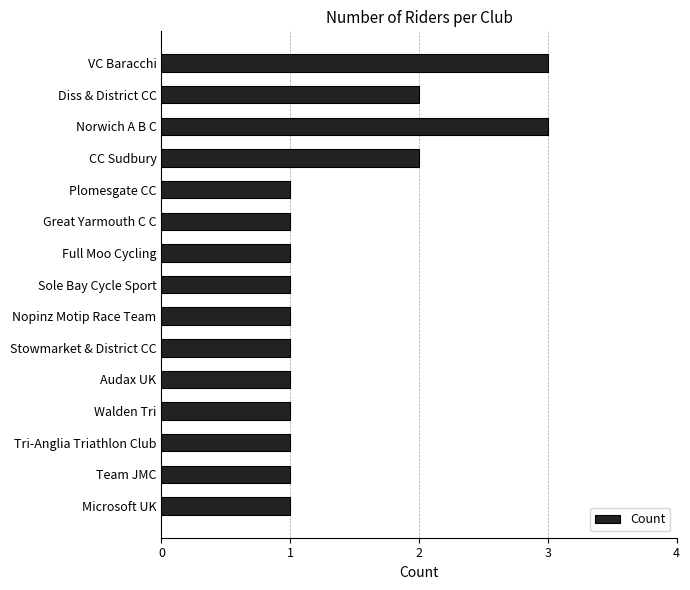

Approximately how many times larger is the value at Sole Bay Cycle Sport compared to Audax UK?

1.0